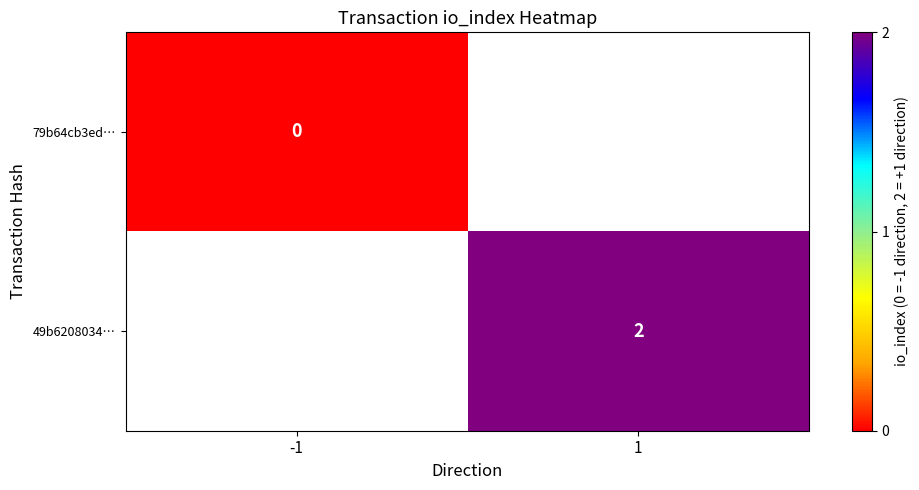

At how many categories does at least one series exceed 0?

1